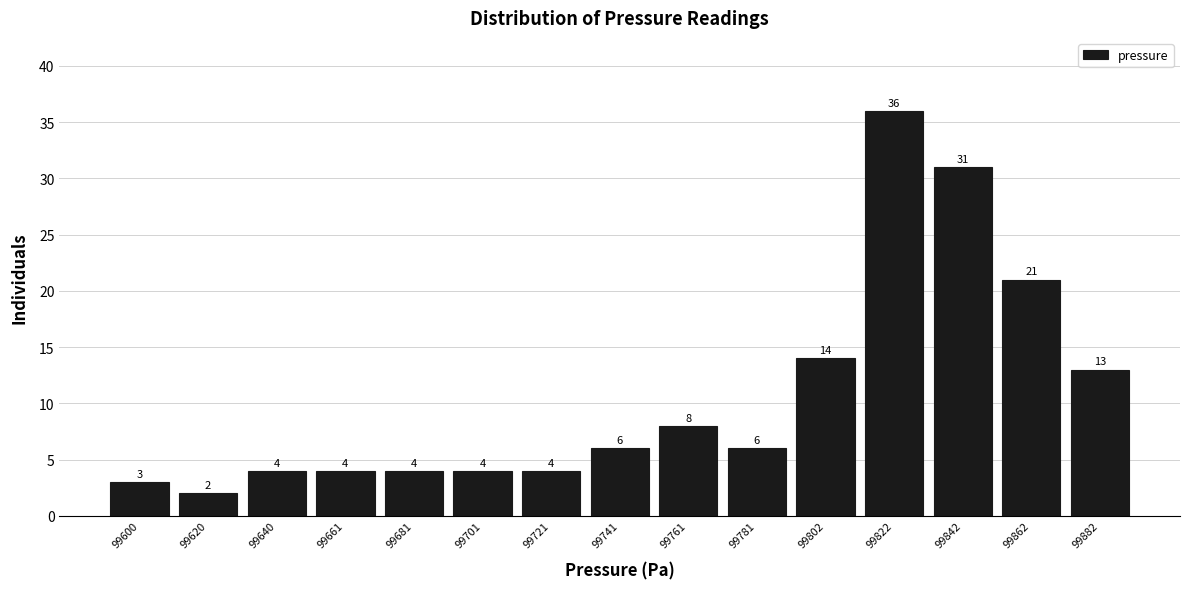

Reading left to right, list every bar in this chart as the range it spans on the x-axis followed by its height. The bar edges are not printed on the chart, so give them approximately, as read against the axis.

99590 to 99610: 3
99610 to 99630: 2
99630 to 99650: 4
99650 to 99670: 4
99670 to 99690: 4
99690 to 99710: 4
99710 to 99730: 4
99730 to 99750: 6
99750 to 99770: 8
99770 to 99790: 6
99790 to 99810: 14
99810 to 99830: 36
99830 to 99850: 31
99850 to 99870: 21
99870 to 99890: 13